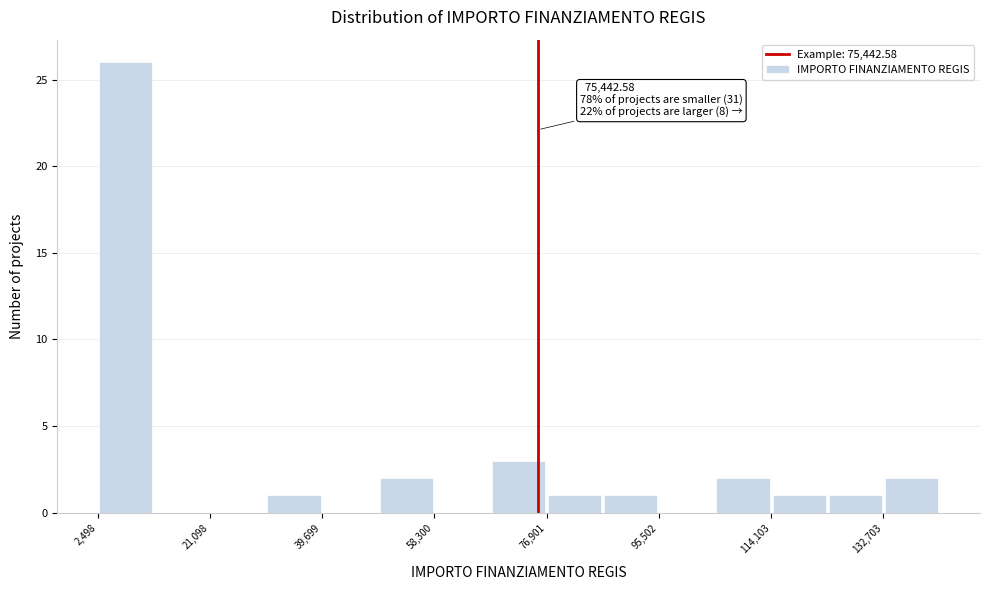

Over which range of the x-axis is the bar tallest?

2000 to 12000